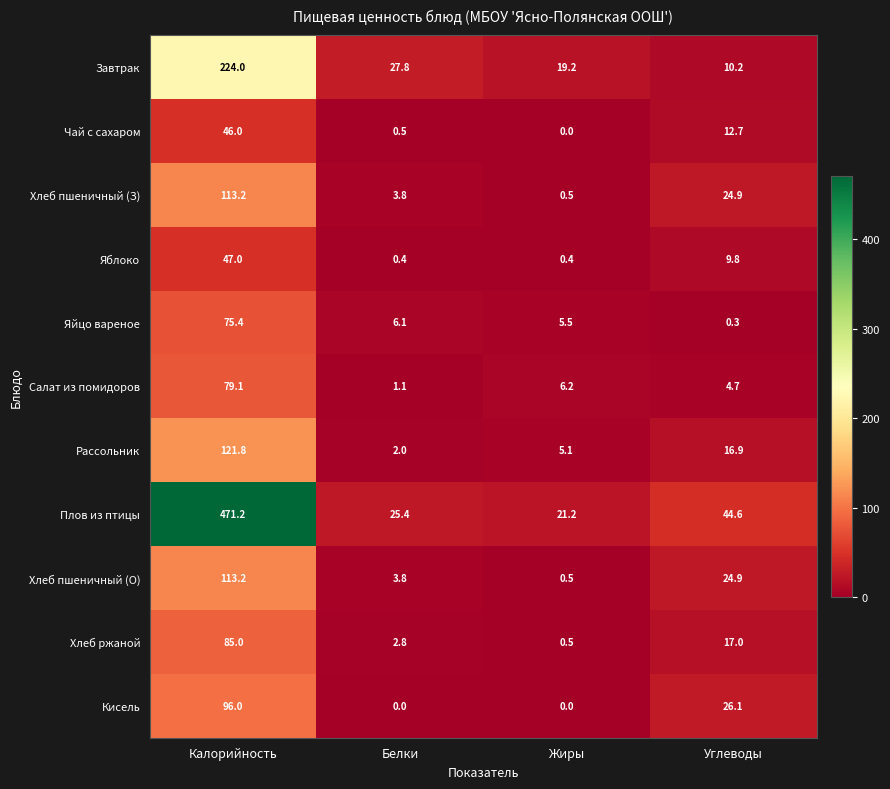

At which category is the sum across all series the highest?

Калорийность